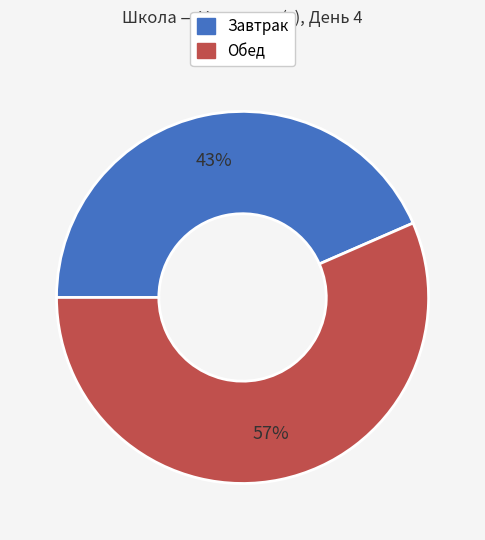

Which slice is the largest?

Обед